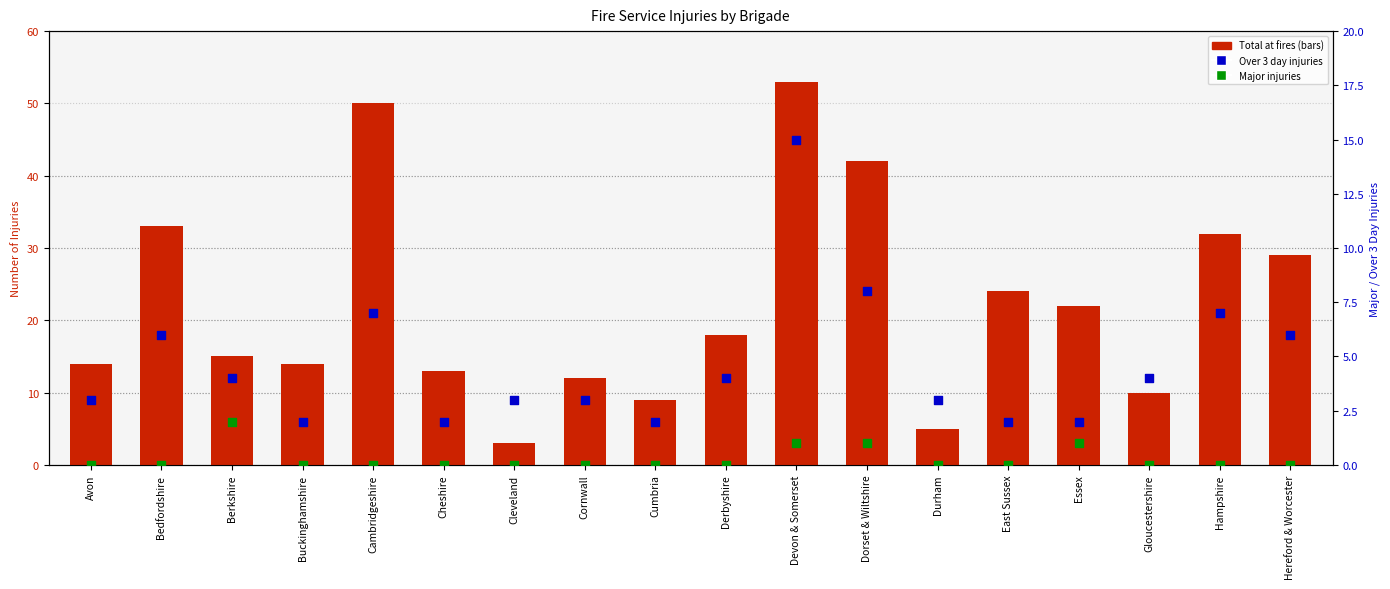

Is the value of Total at fires at Essex greater than the value of Major at fires at Bedfordshire?

Yes